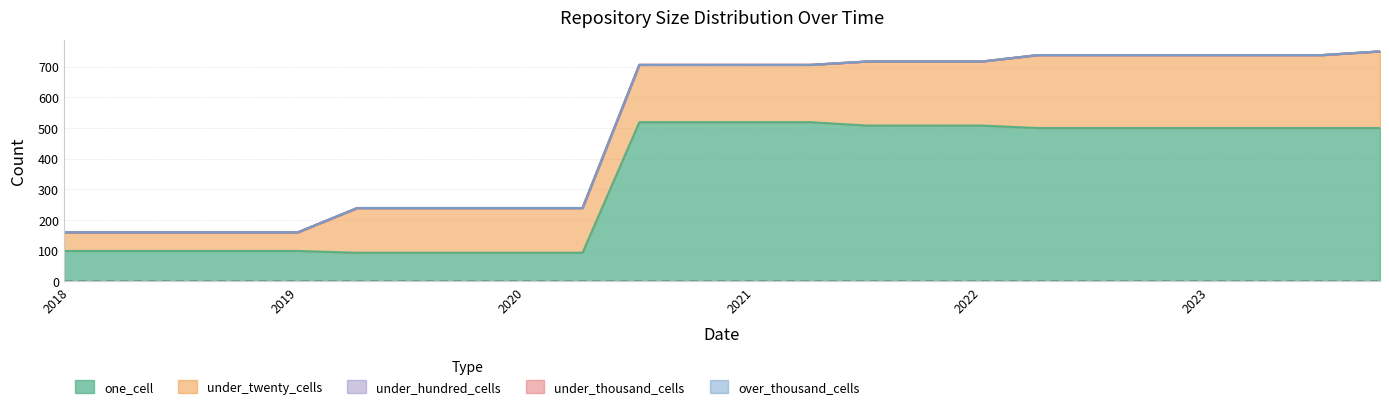

True or false: over_thousand_cells and under_hundred_cells cross at least once.

False